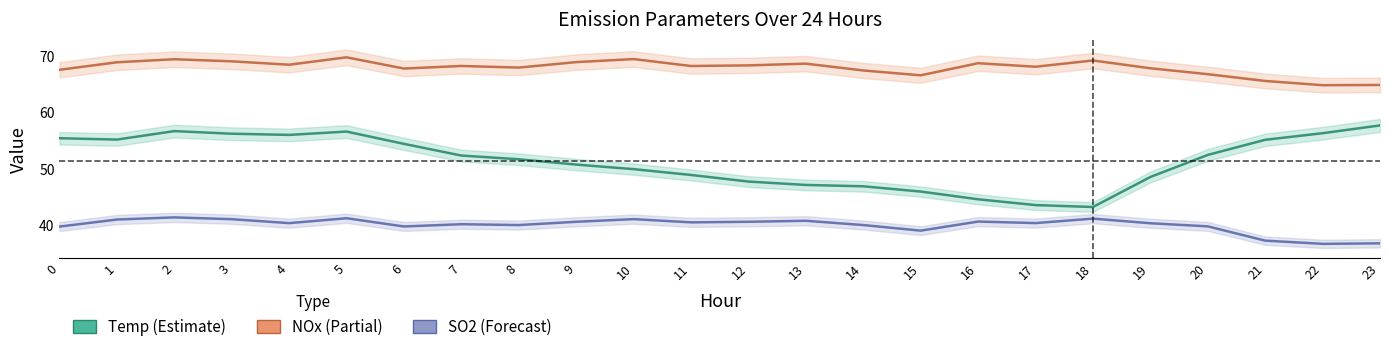

Where is SO2 nearest to the value 39?

15